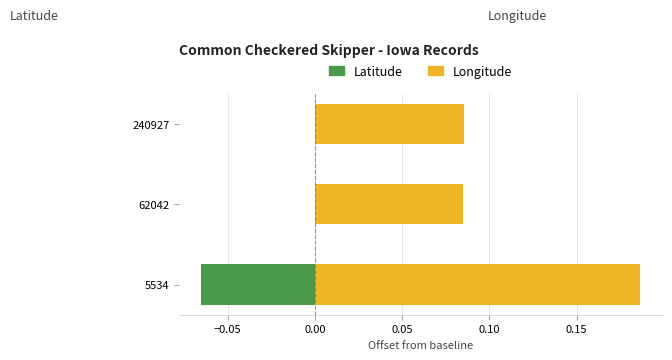

How many bars are there in each group?

2